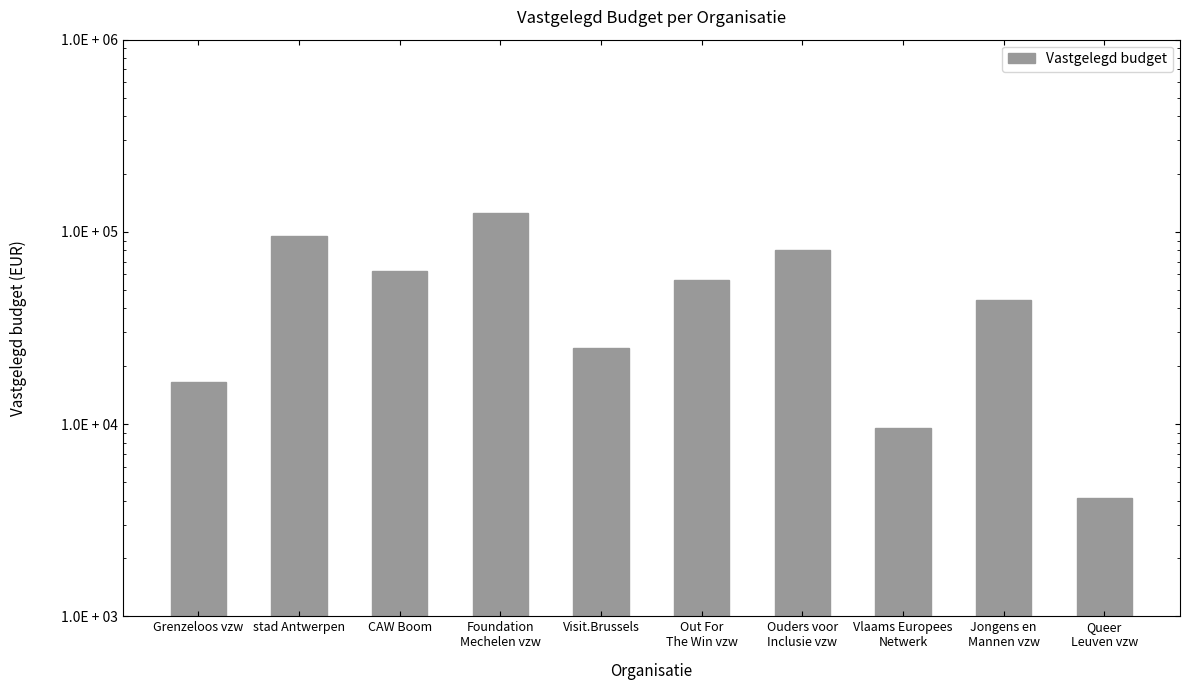

Reading left to right, transcribe all the data shown in this chart.

Grenzeloos vzw=16600	stad Antwerpen=94931	CAW Boom=62500	Foundation
Mechelen vzw=125000	Visit.Brussels=25000	Out For
The Win vzw=56500	Ouders voor
Inclusie vzw=80000	Vlaams Europees
Netwerk=9500	Jongens en
Mannen vzw=44000	Queer
Leuven vzw=4140